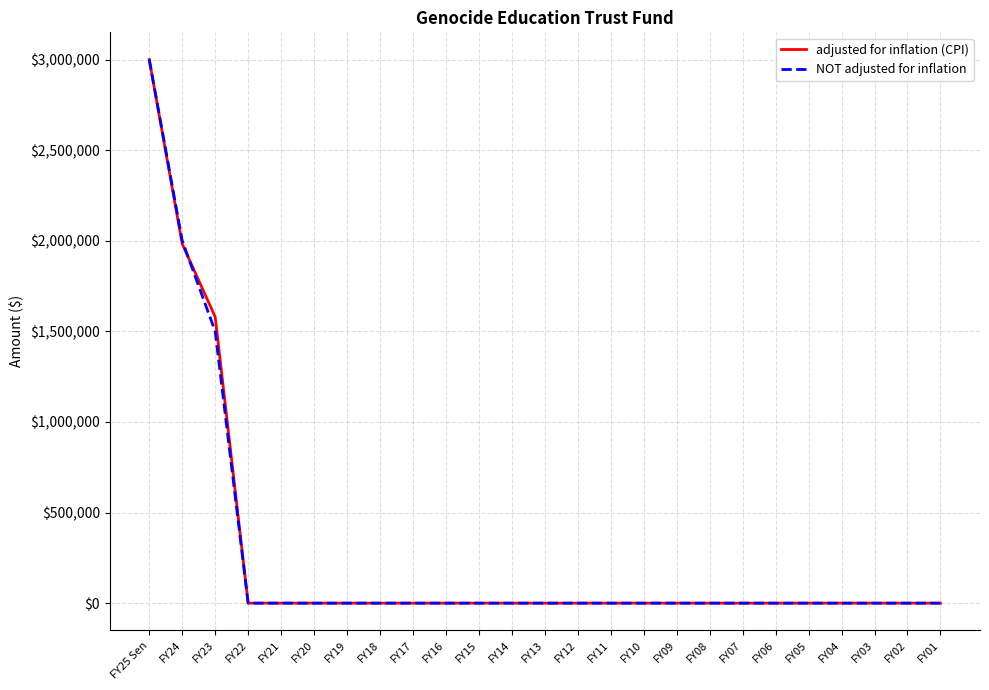

The value of adjusted for inflation (CPI) at FY12 is -2010351. True or false?

False